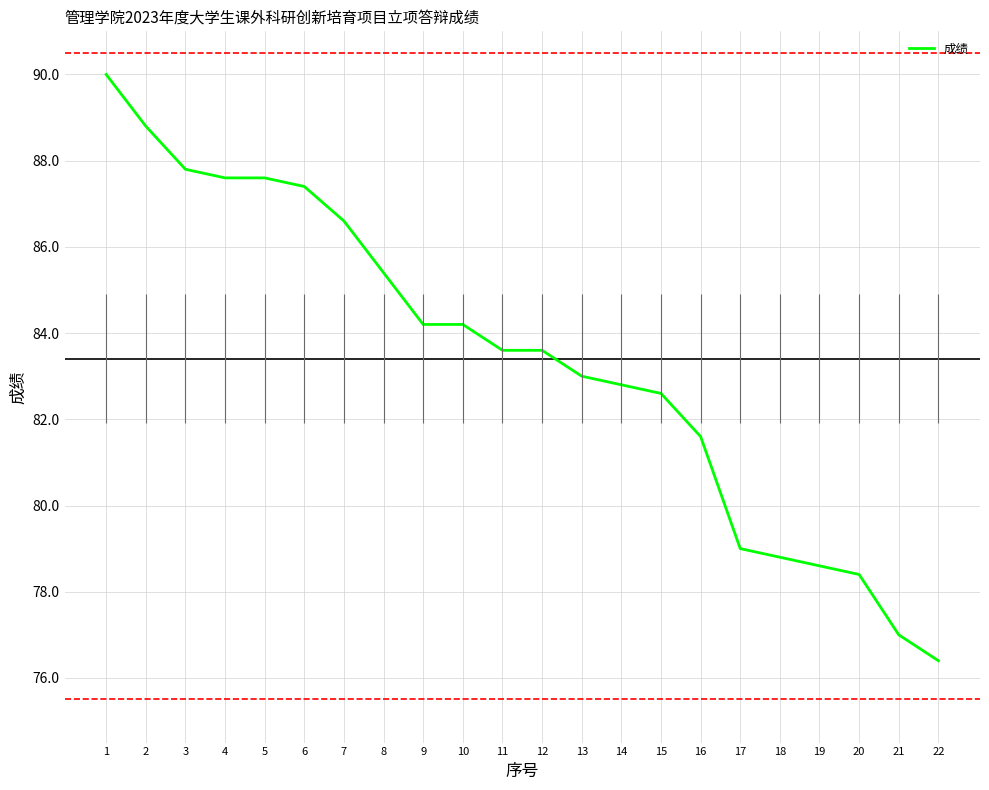

What is the value of the 8th point from the left?

85.4